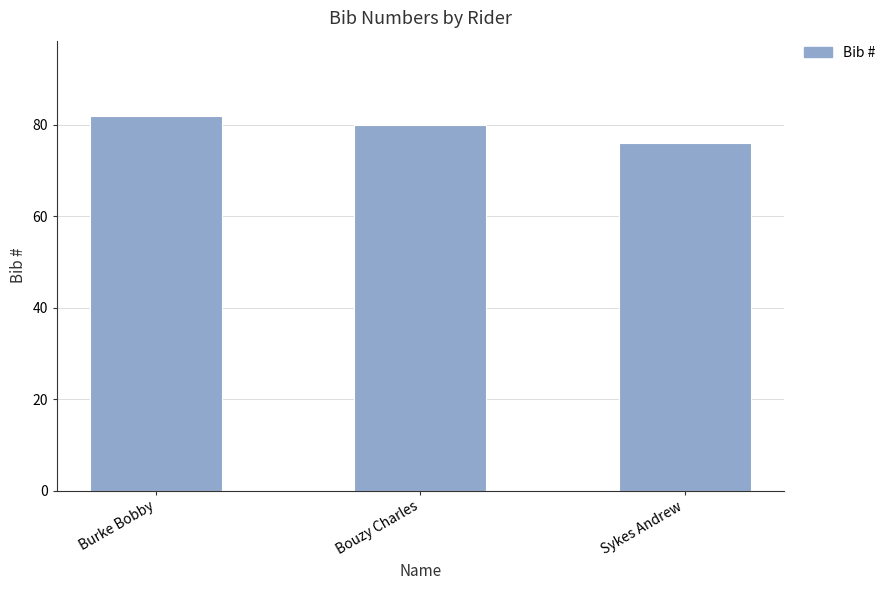

Between Burke Bobby and Sykes Andrew, which is larger?

Burke Bobby